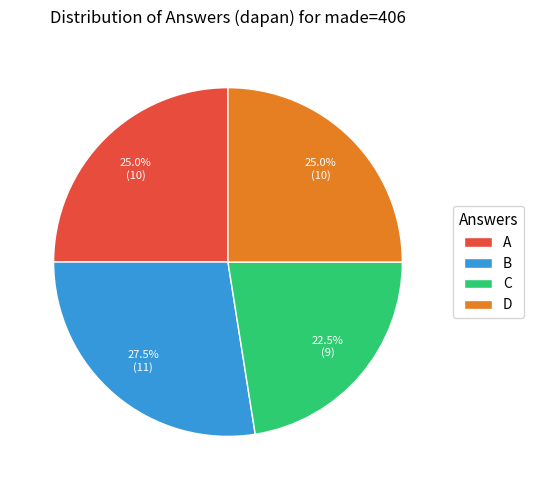

Which category has the smallest portion of the pie?

C